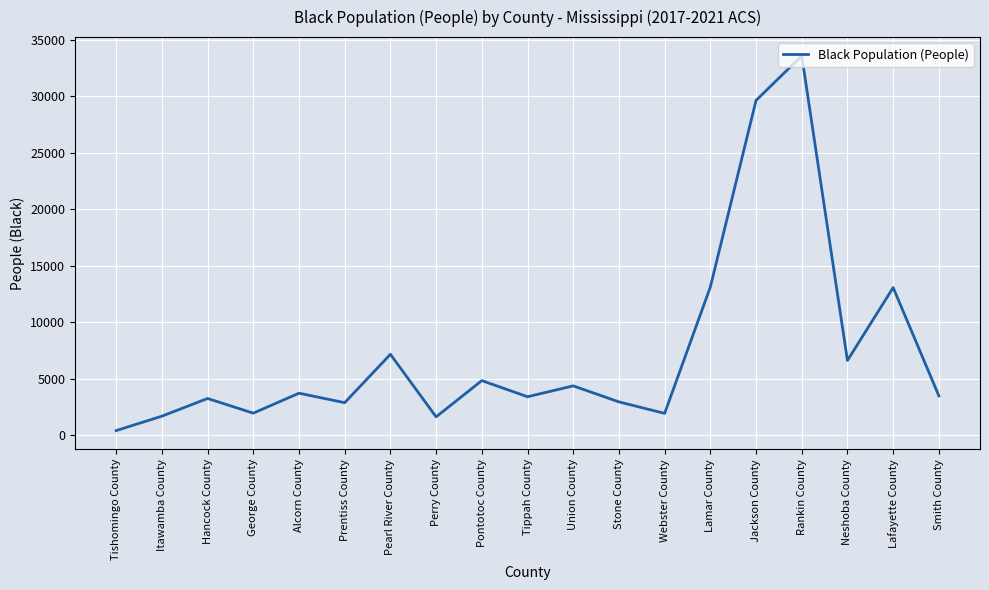

What position from the right is Alcorn County?

15